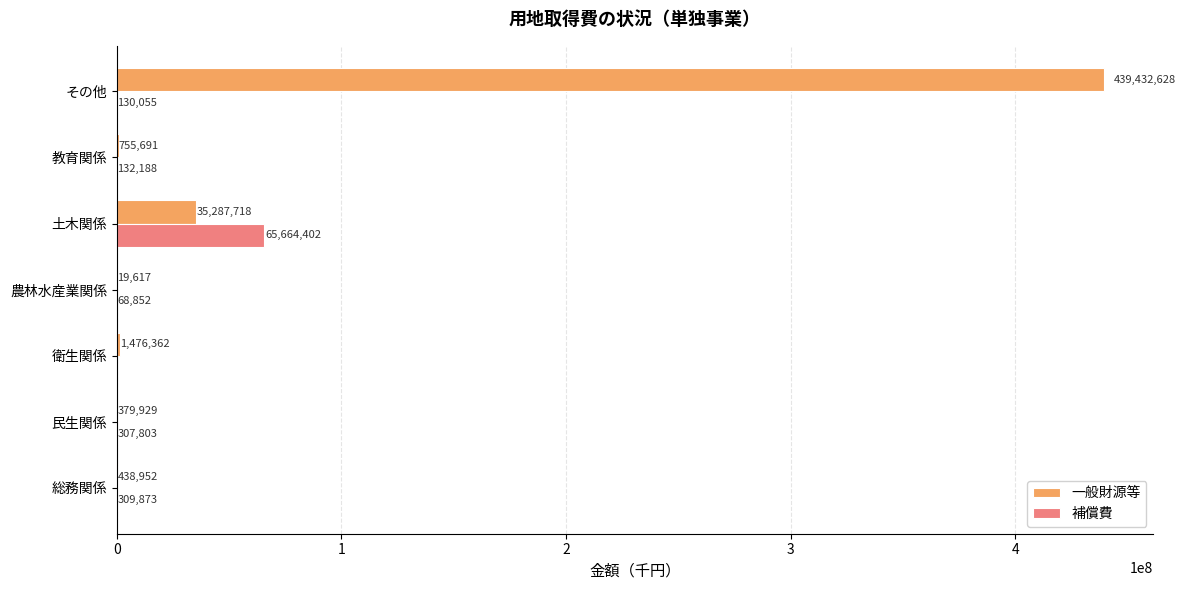

Where is 一般財源等 nearest to the value 219726122?

土木関係